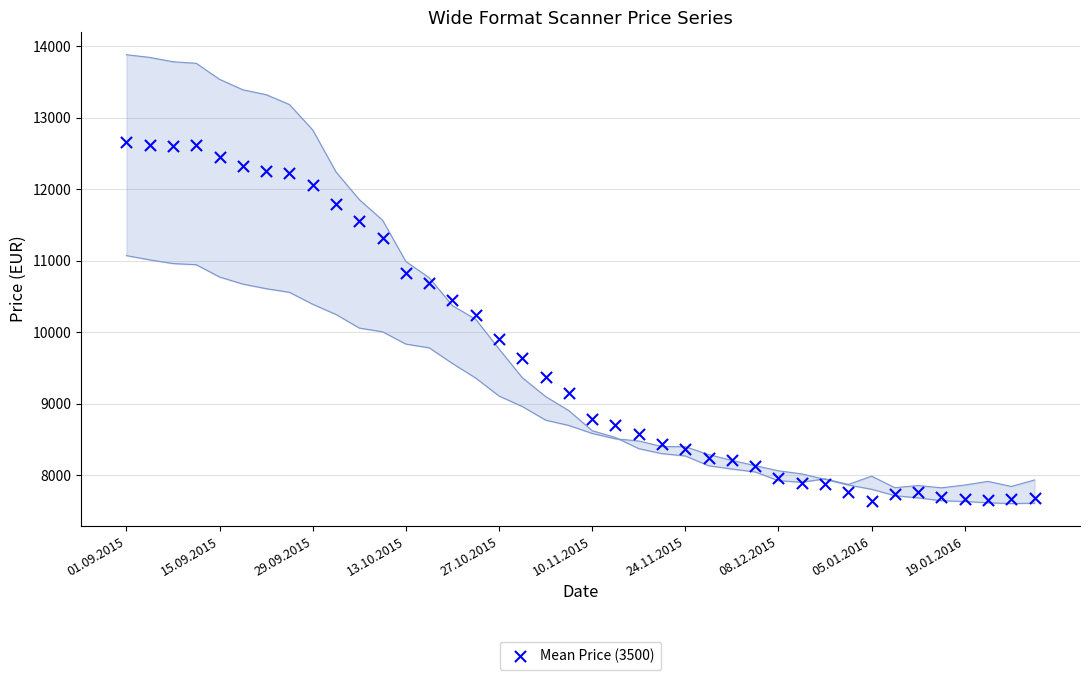

What Y value in the scatter plot is closest to 10147?

10235